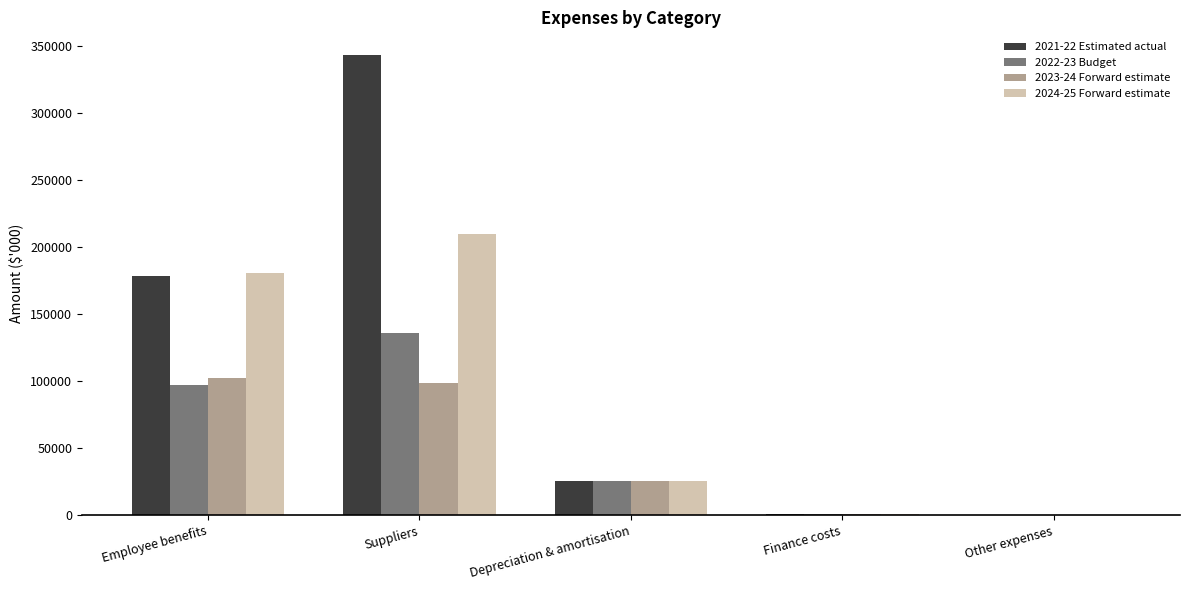

Is it true that 2022-23 Budget equals 135990 at Suppliers?

True